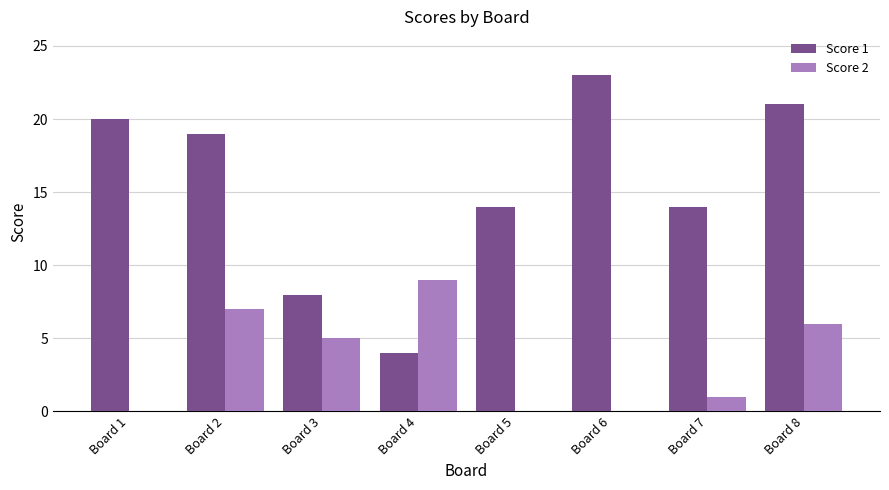

At which label does Score 1 first exceed 19?

Board 1